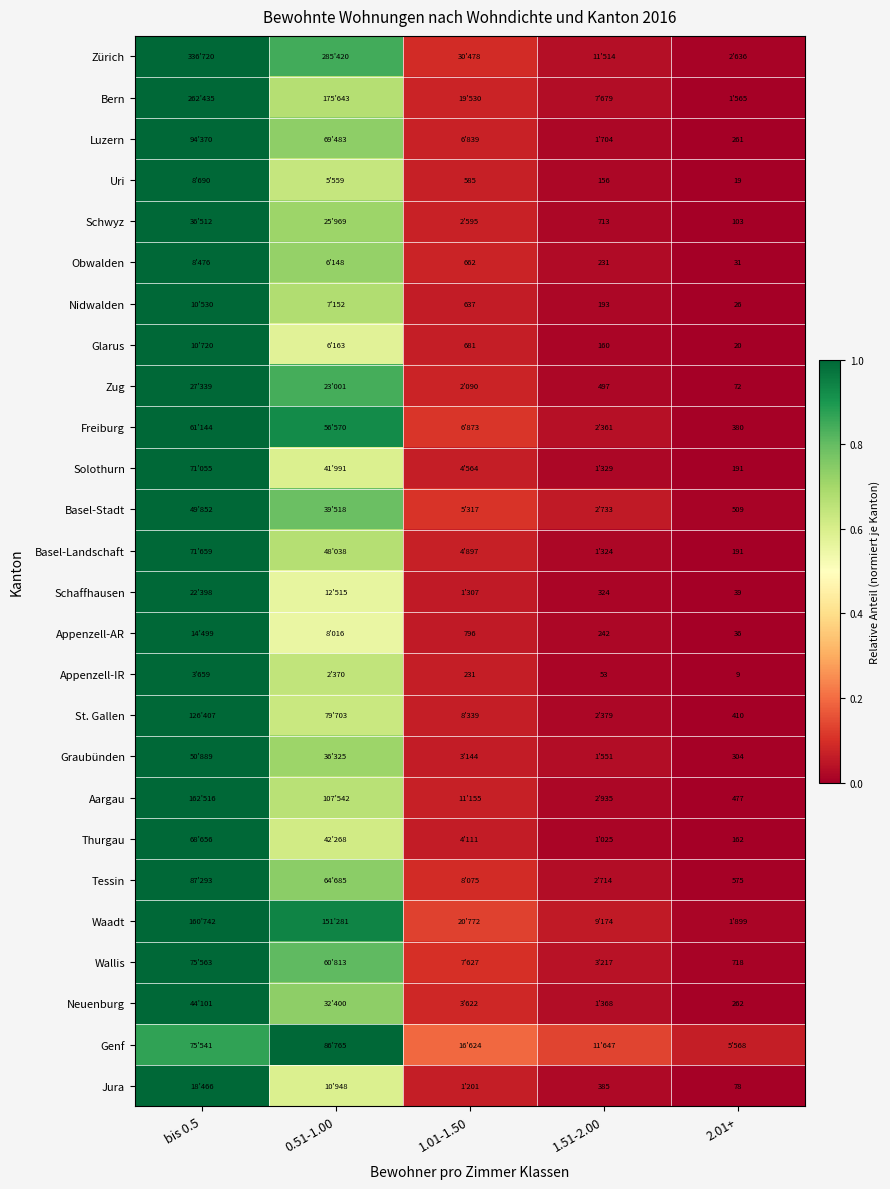

Count the number of data series in this chart.

26